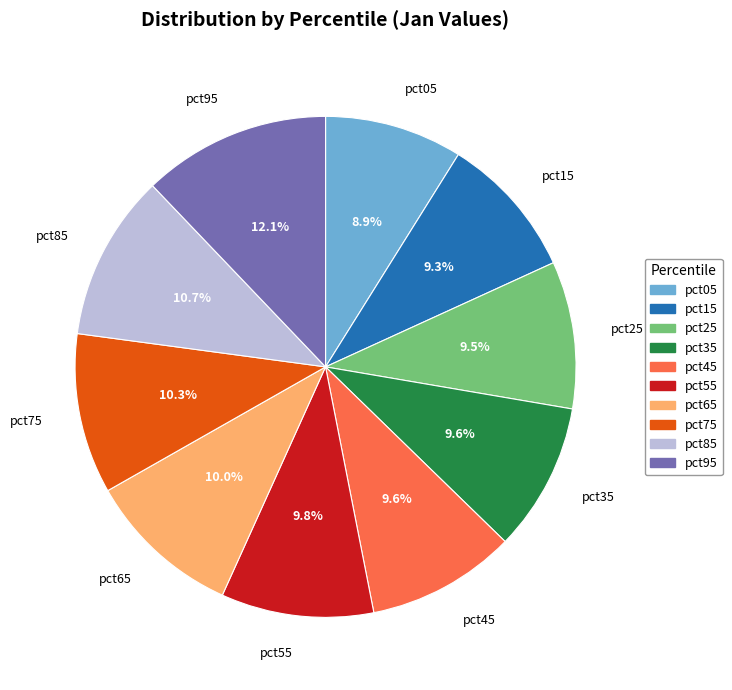

Does pct05 account for over 50% of the chart?

No